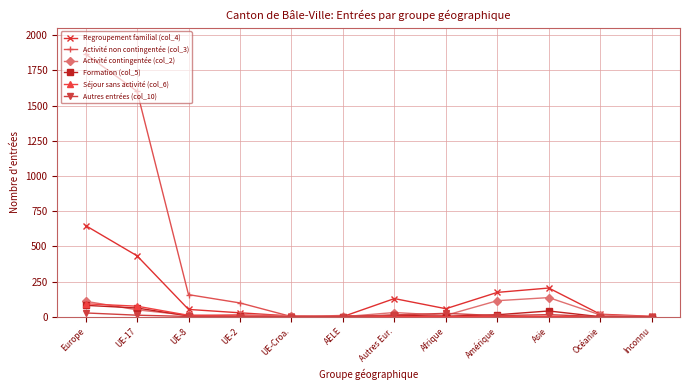

How many lines are shown in the chart?

6